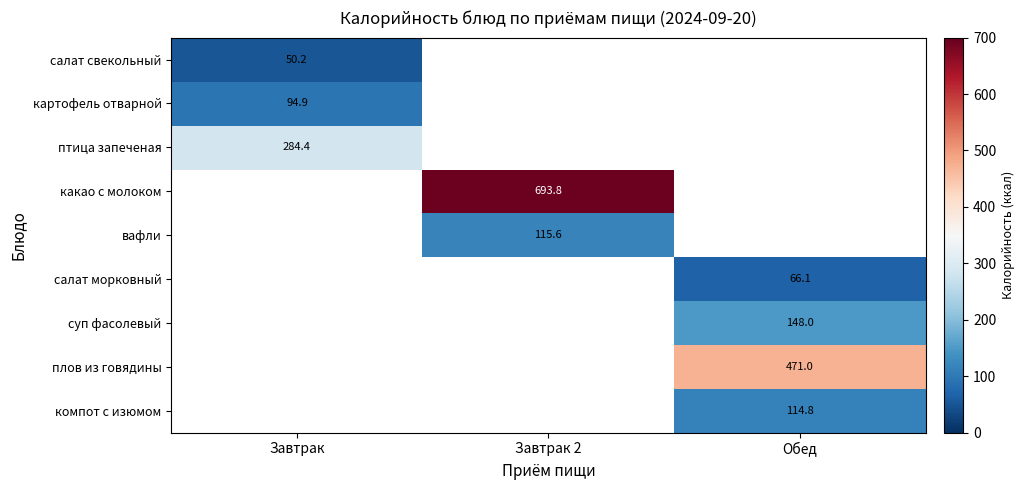

List the labels in order of птица запеченая value, largest first.

Завтрак, Завтрак 2, Обед